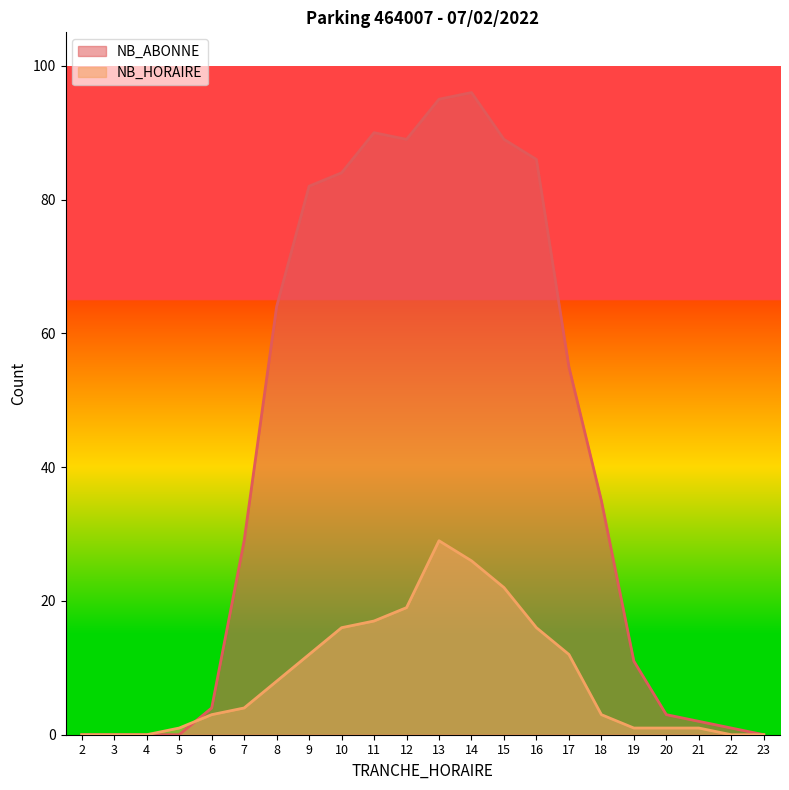

What is the value of the NB_HORAIRE point at the 8th from the left?

12